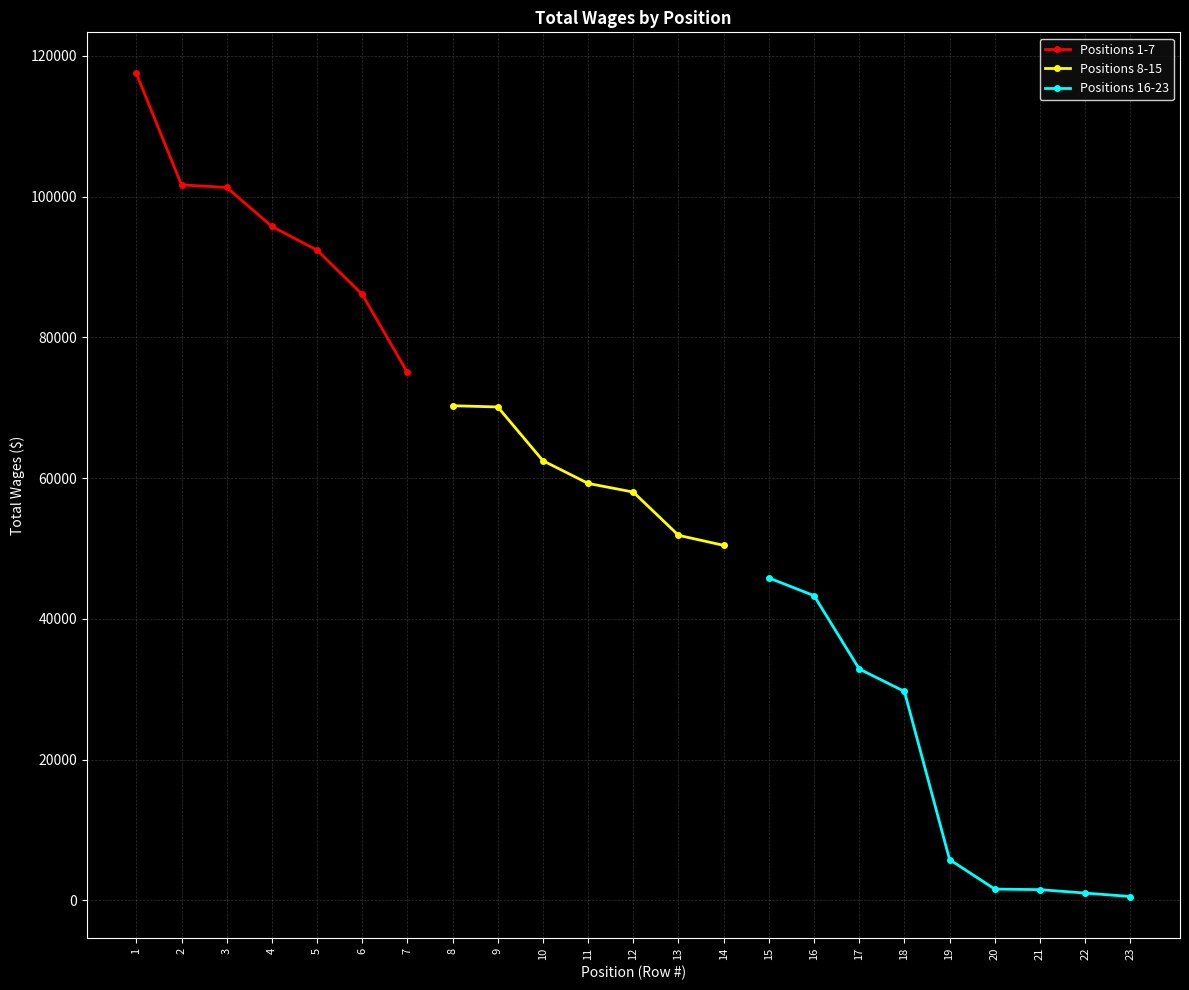

Reading right to left, list all the values displayed in this chart.

Interpreter IV=564	Interpreter V (certified)=1053	Interpreter II=1539	Interpreter V (certified)=1620	Testing Assistant=5807	Counselor For The Disabled=29700	Sign Language Interpreter II=32891	Sign Language Interpreter II=43307	Part-time Faculty Instruct=45822	Sign Language Interpreter II=50453	Mobility Assistant/Van Driver=51878	Sign Language Interpreter II=58020	Secretary, Senior=59252	Instructional Associate=62475	Deaf Services Supervisor=70113	Administrative Assistant II=70288	Real Time Captioner=75011	Alternative Media Specialist=86111	Real Time Captioner=92390	Program Supervisor=95764	Counselor For The Disabled=101298	Counselor For The Disabled=101664	Instructor=117489